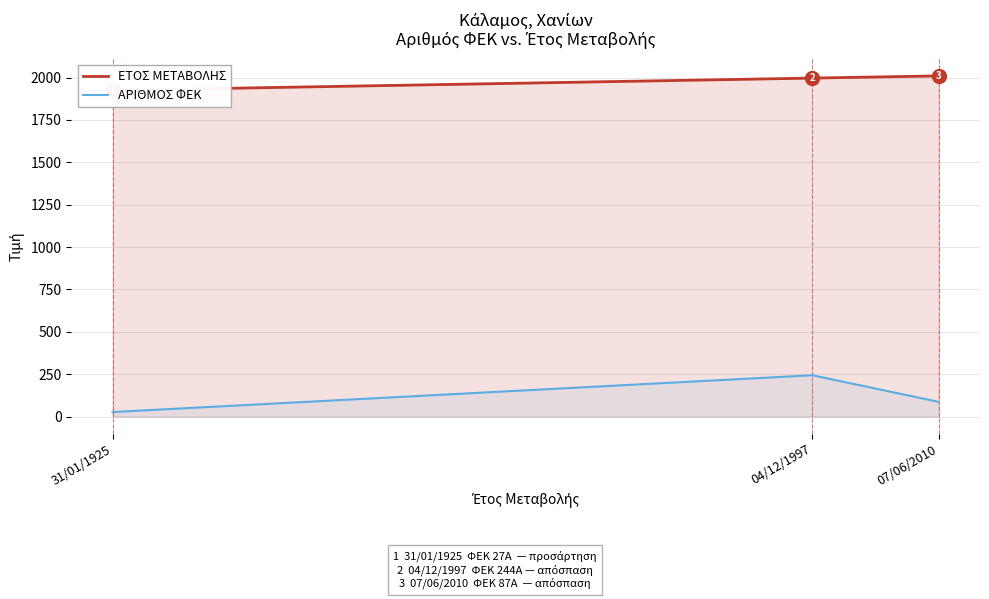

What is the label of the 1st point from the right?

07/06/2010